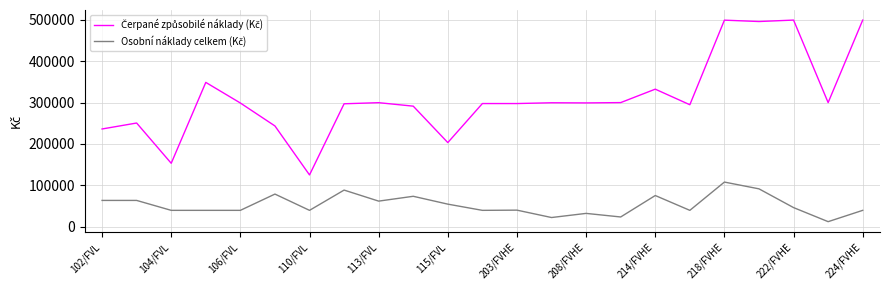

Does the chart display data point markers on the line(s)?

No